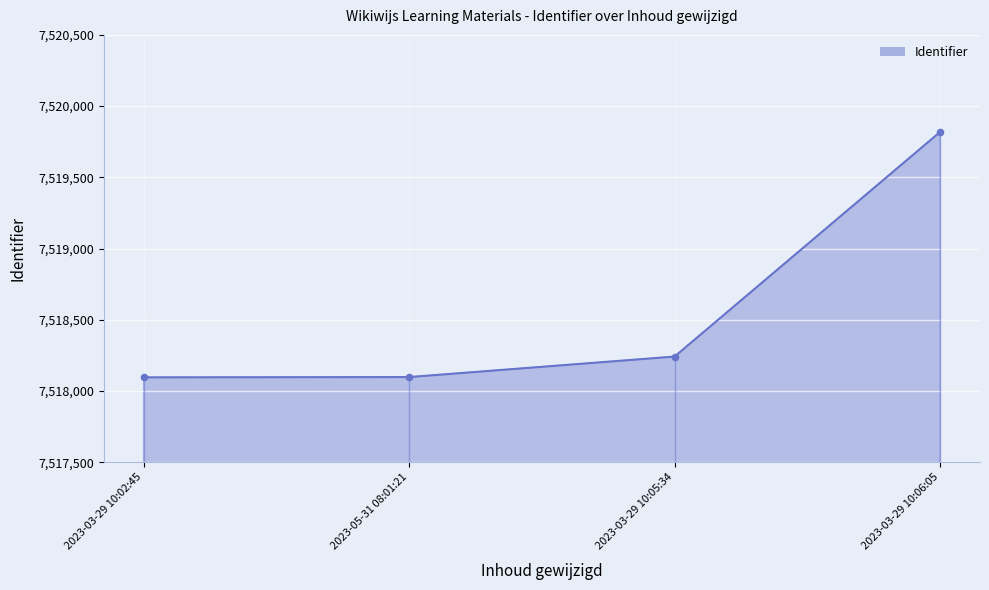

Between 2023-03-29 10:02:45 and 2023-03-29 10:06:05, which is larger?

2023-03-29 10:06:05